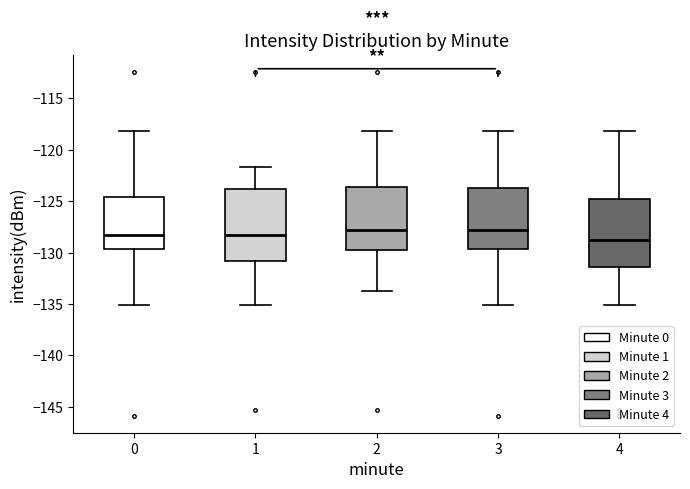

Which box has the lowest median line?

4